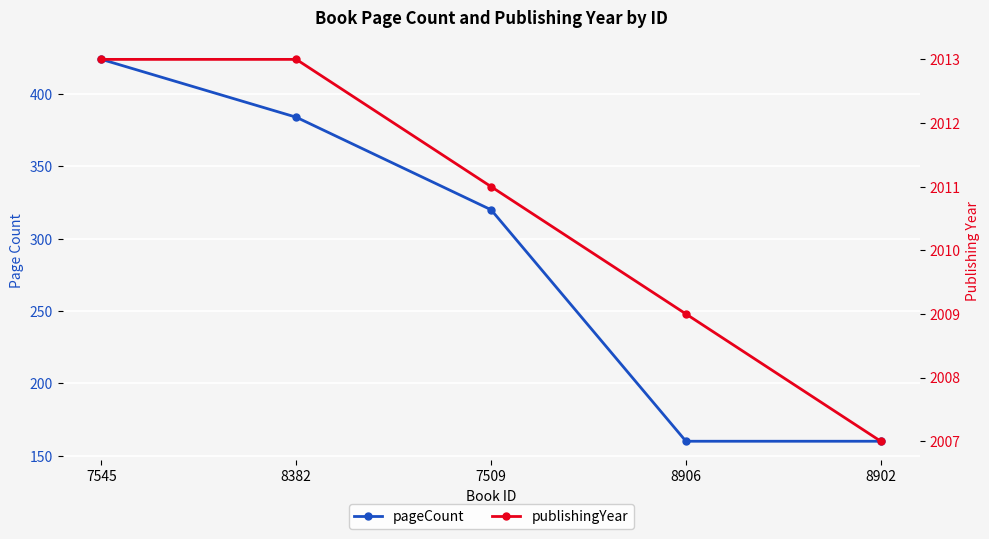

The publishingYear series shows 2825 at 8902. True or false?

False